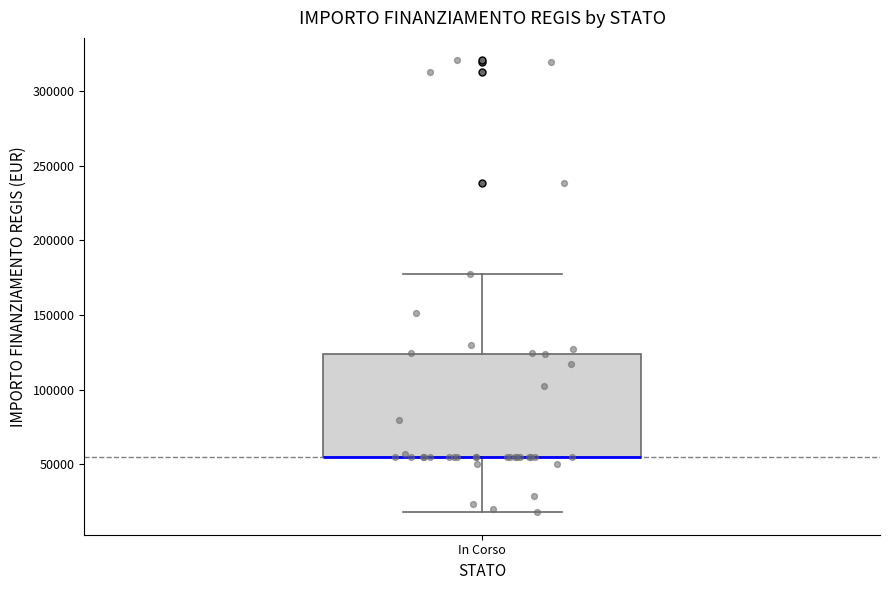

Transcribe this box plot: give where the median line is, the range the box spans, and where the two whiskers end, as read against the y-axis. The values are not printed on the chart, so give them approximately, as read against the axis.

median 55000 (drawn on the box's lower edge), box 55000 to 125000, whiskers 20000 to 175000